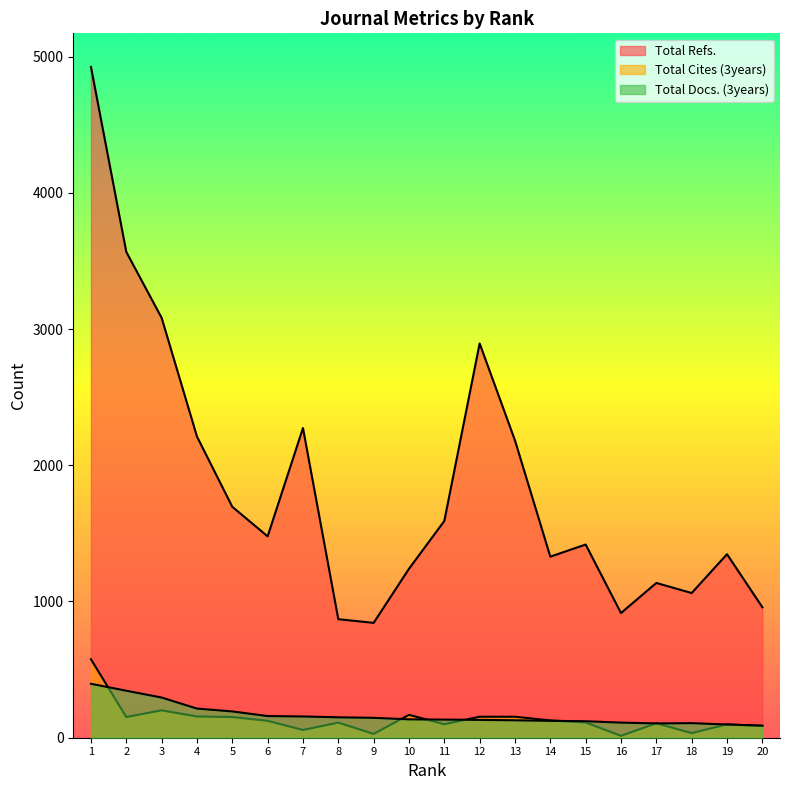

Count the number of data series in this chart.

3